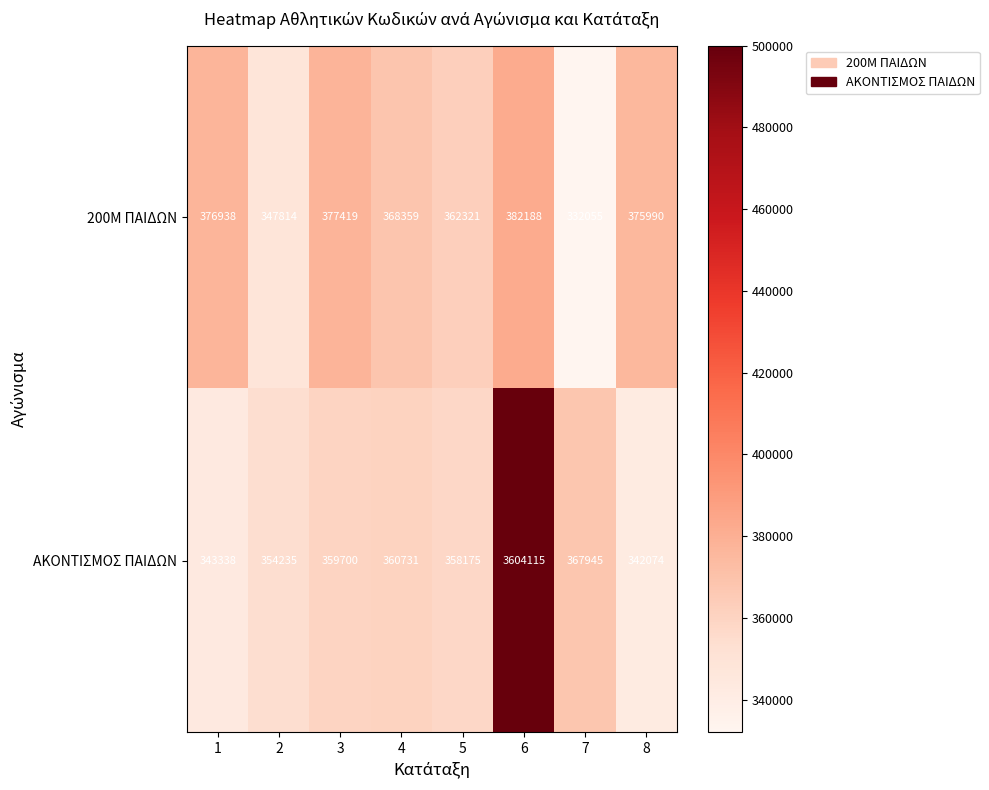

Reading left to right, transcribe all the data shown in this chart.

200M ΠΑΙΔΩΝ: 1=376938	2=347814	3=377419	4=368359	5=362321	6=382188	7=332055	8=375990
ΑΚΟΝΤΙΣΜΟΣ ΠΑΙΔΩΝ: 1=343338	2=354235	3=359700	4=360731	5=358175	6=3604115	7=367945	8=342074